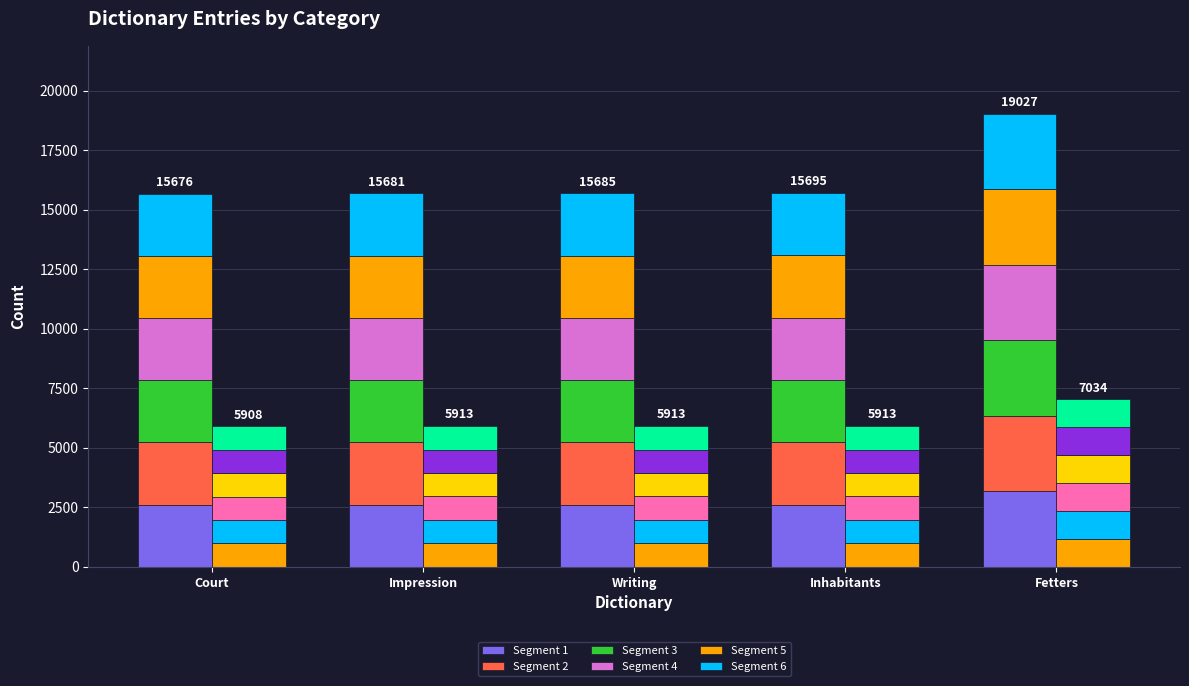

What is the approximate value of work_id at Fetters?

1172.3